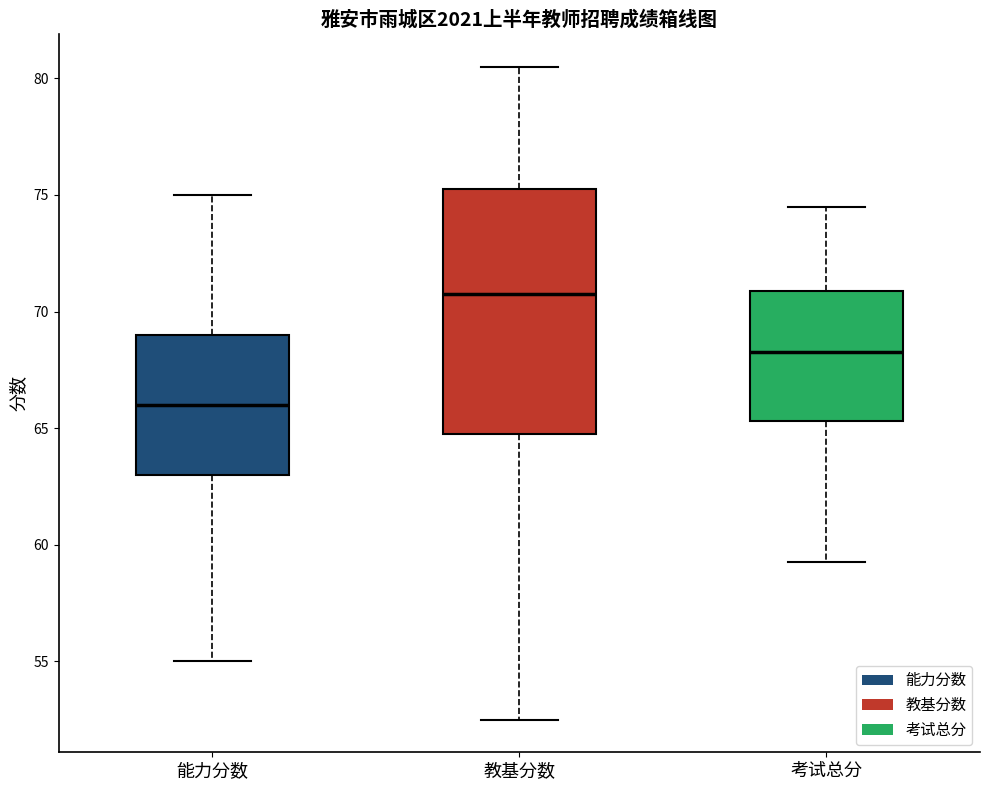

Reading left to right, read every box against the y-axis: the position of its median line, the range the box covers, and the ends of its whiskers. The values are not printed on the chart, so give them approximately, as read against the axis.

能力分数: median 66.0, box 63.0 to 69.0, whiskers 55.0 to 75.0
教基分数: median 71.0, box 65.0 to 75.5, whiskers 52.5 to 80.5
考试总分: median 68.5, box 65.5 to 71.0, whiskers 59.5 to 74.5